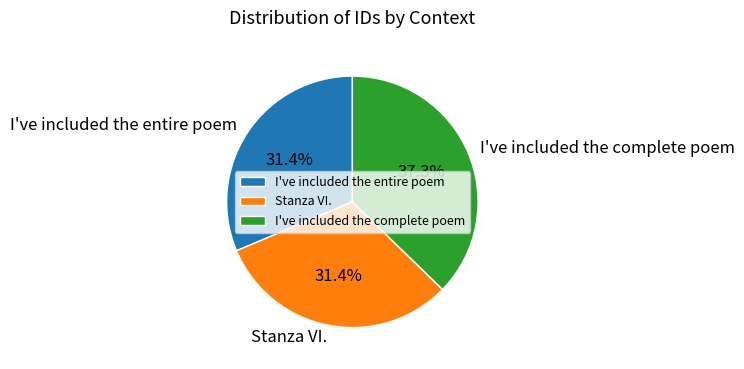

What is the ratio of the value at I've included the complete poem to the value at I've included the entire poem?

1.2